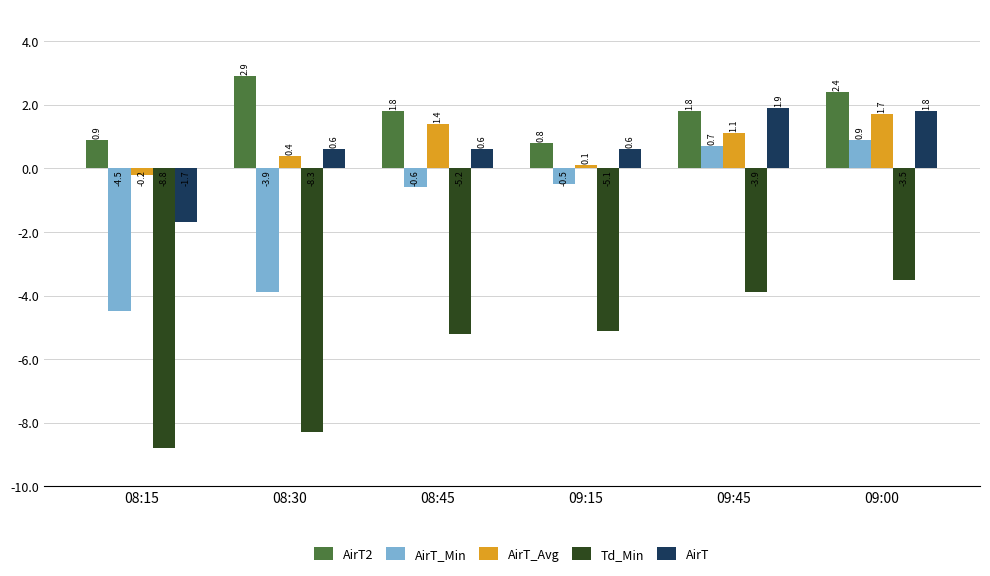

The value of AirT_Avg at 09:45 is 1.1. True or false?

True